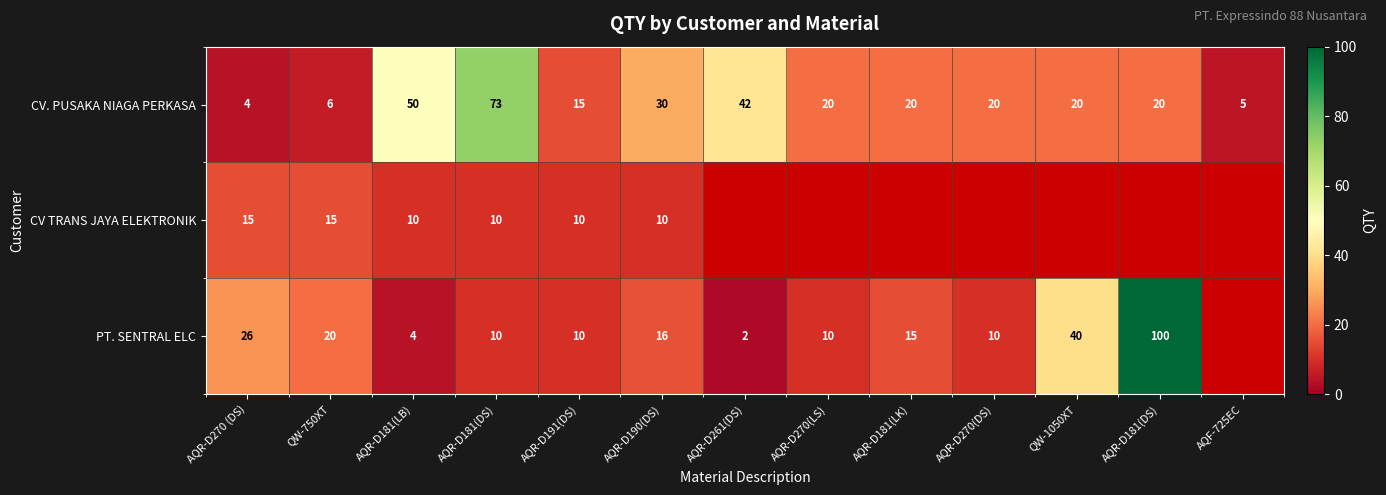

At AQR-D181(LB), list the series in order from largest to smallest.

CV. PUSAKA NIAGA PERKASA, CV TRANS JAYA ELEKTRONIK, PT. SENTRAL ELC